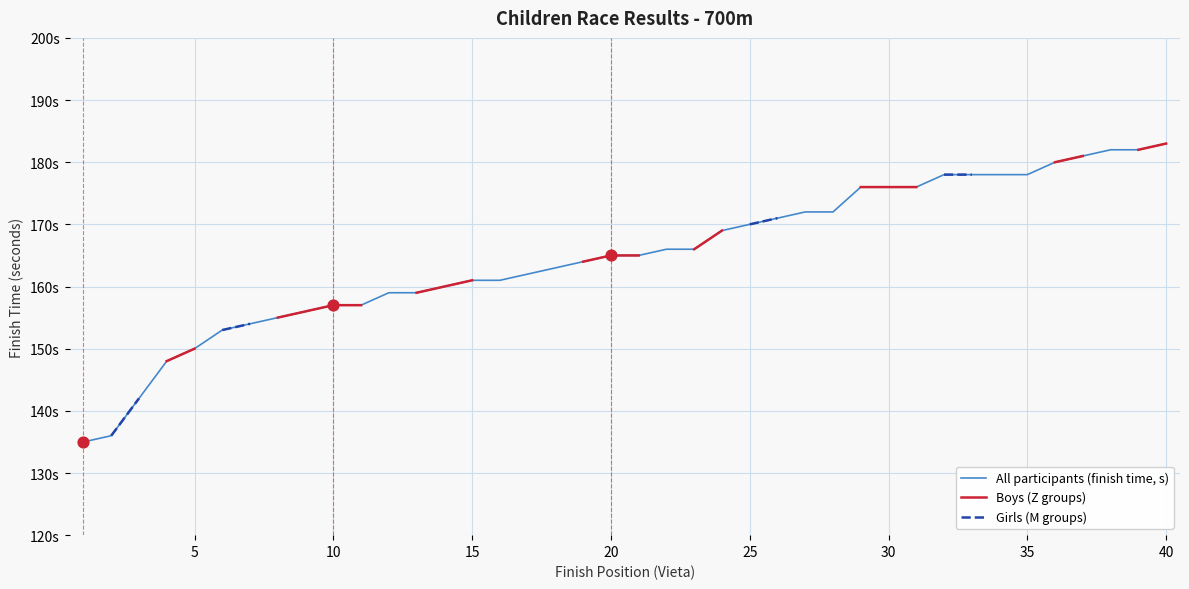

Which series has the widest spread of Y values?

All participants (finish time, s)